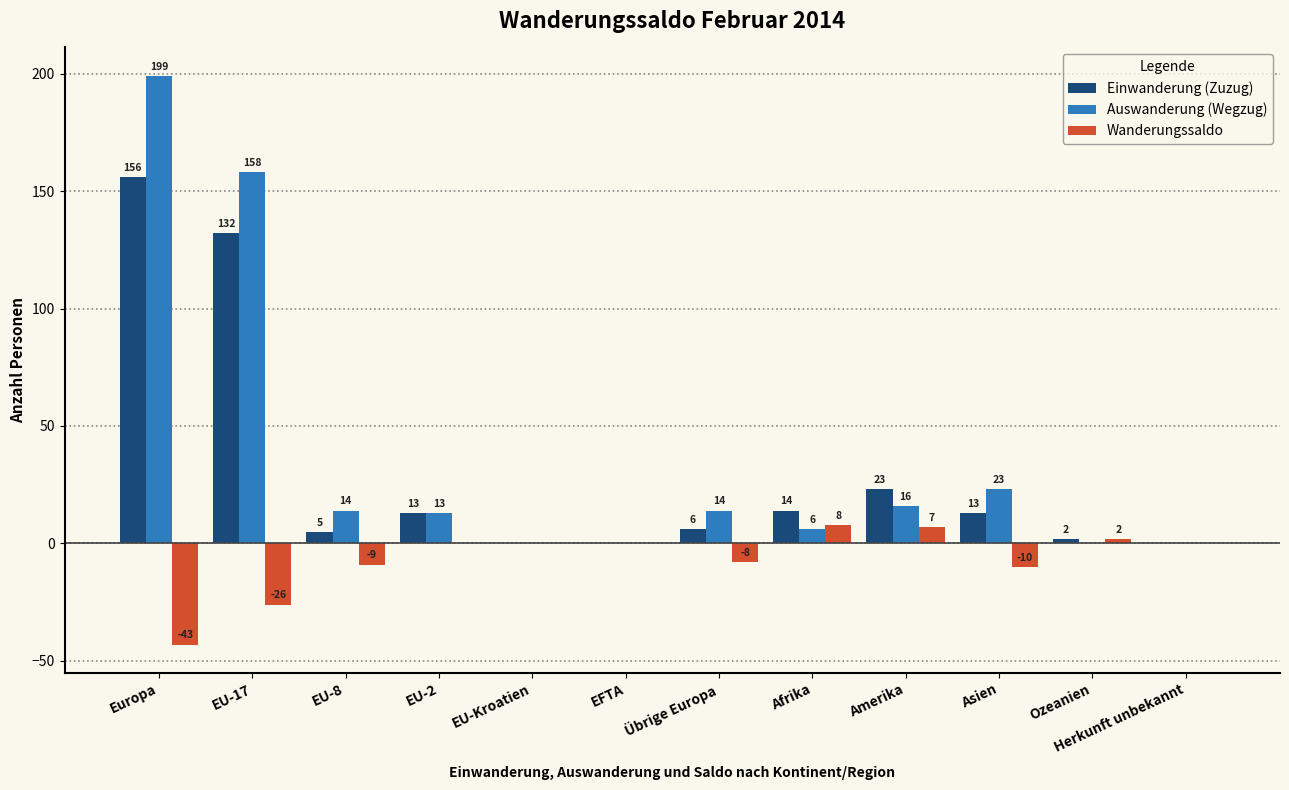

Which series has the largest range (max minus min)?

Auswanderung (Wegzug)